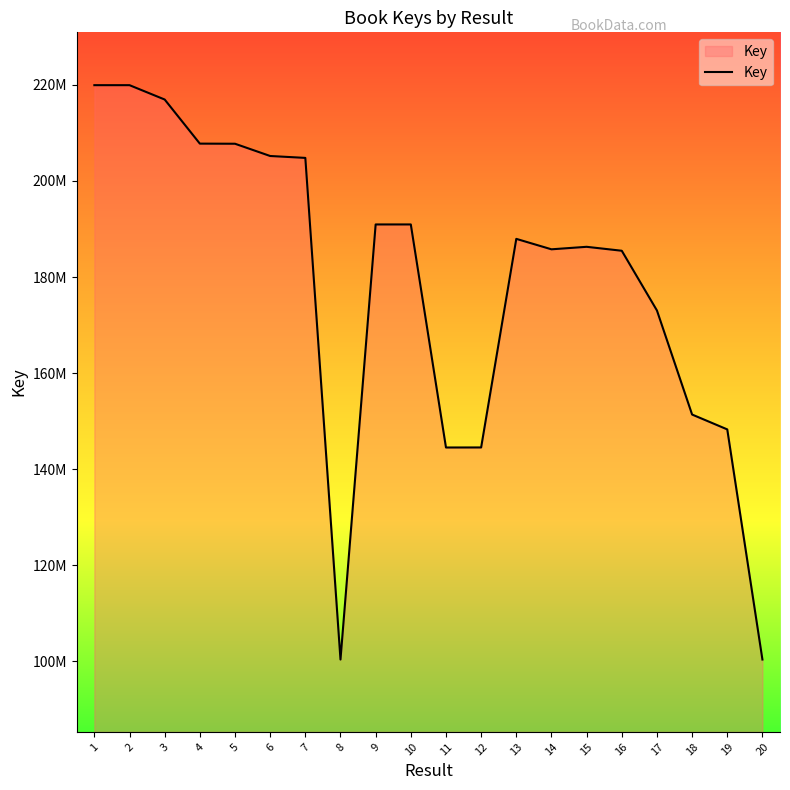

At which label is the value closest to 160167484?

18